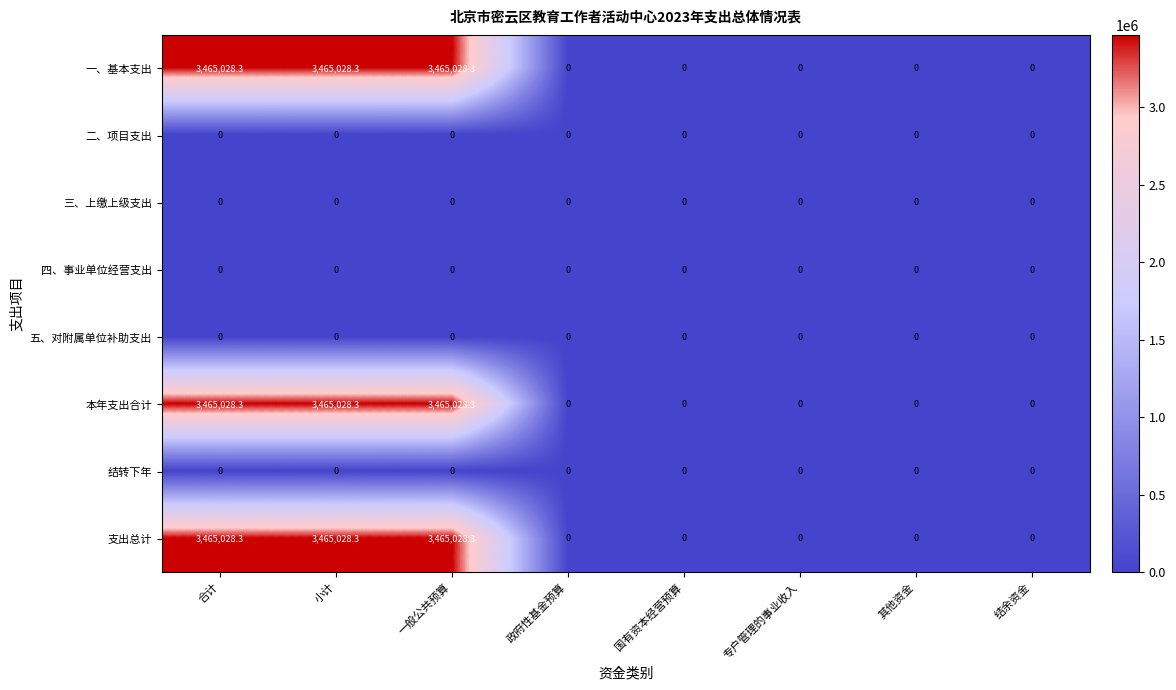

At how many categories does at least one series exceed 3083646?

3